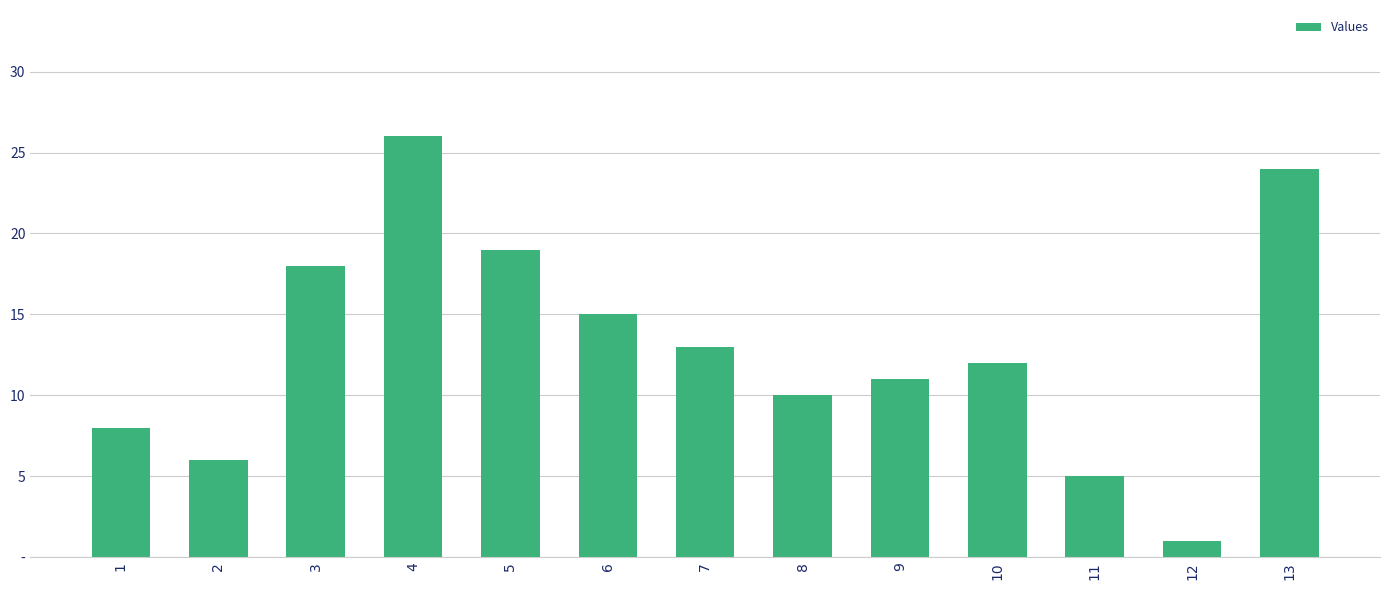

Rank the categories by value from highest to lowest.

4, 13, 5, 3, 6, 7, 10, 9, 8, 1, 2, 11, 12